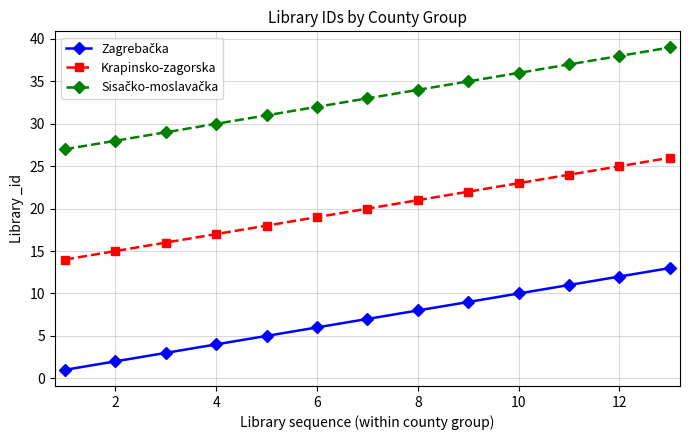

What is the difference between the maximum and minimum values in the Krapinsko-zagorska series?

12